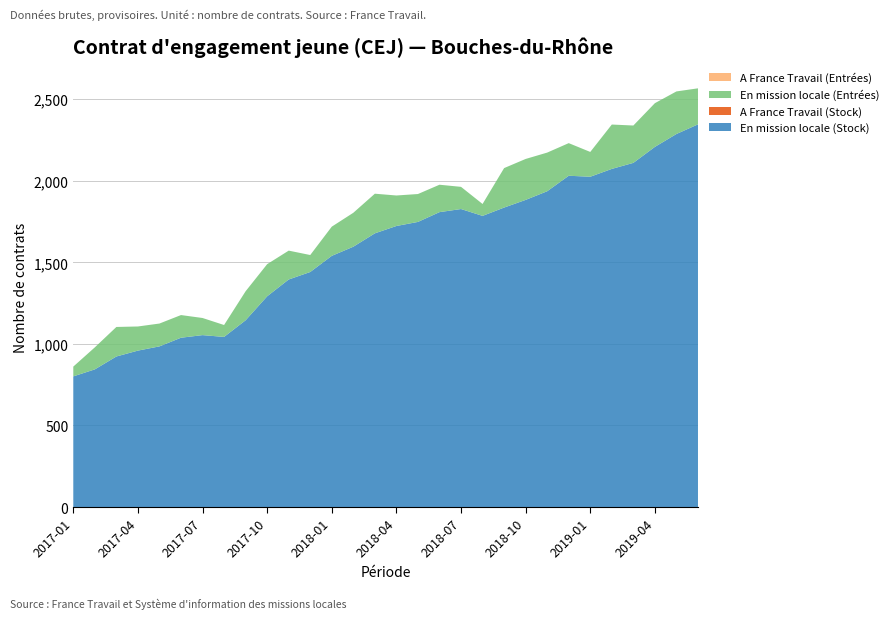

Reading left to right, what are all the values shown in this chart?

En mission locale (Stock): 801	844	923	959	985	1038	1054	1043	1145	1292	1395	1441	1540	1596	1678	1723	1748	1808	1827	1785	1836	1883	1936	2031	2025	2073	2110	2208	2287	2346
A France Travail (Stock): 0	0	0	0	0	0	0	0	0	0	0	0	0	0	0	0	0	0	0	0	0	0	0	0	0	0	0	0	0	0
En mission locale (Entrées): 60	135	181	148	140	139	105	73	178	197	177	104	179	208	243	187	171	168	136	73	242	251	237	200	152	272	229	268	261	221
A France Travail (Entrées): 0	0	0	0	0	0	0	0	0	0	0	0	0	0	0	0	0	0	0	0	0	0	0	0	0	0	0	0	0	0